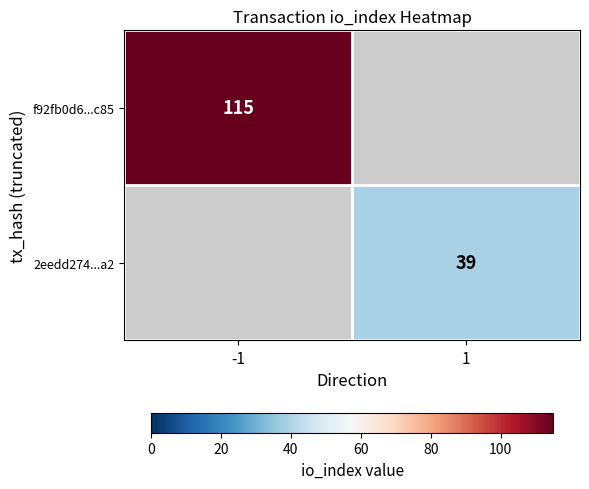

The f92fb0d6...c85 series shows 187 at -1. True or false?

False